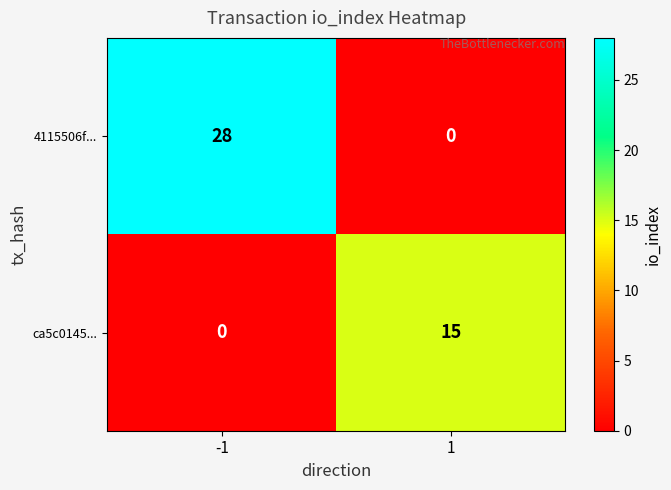

True or false: ca5c0145... has a value of 0 at -1.

True